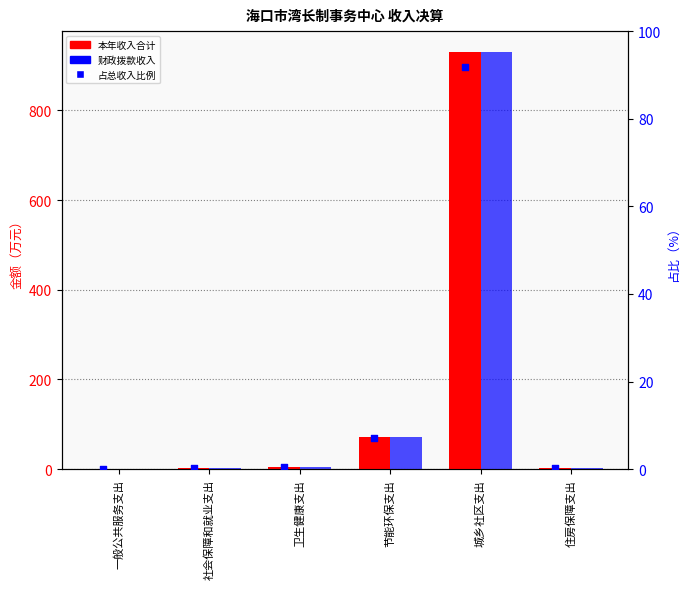

Which series has the widest spread of Y values?

本年收入合计